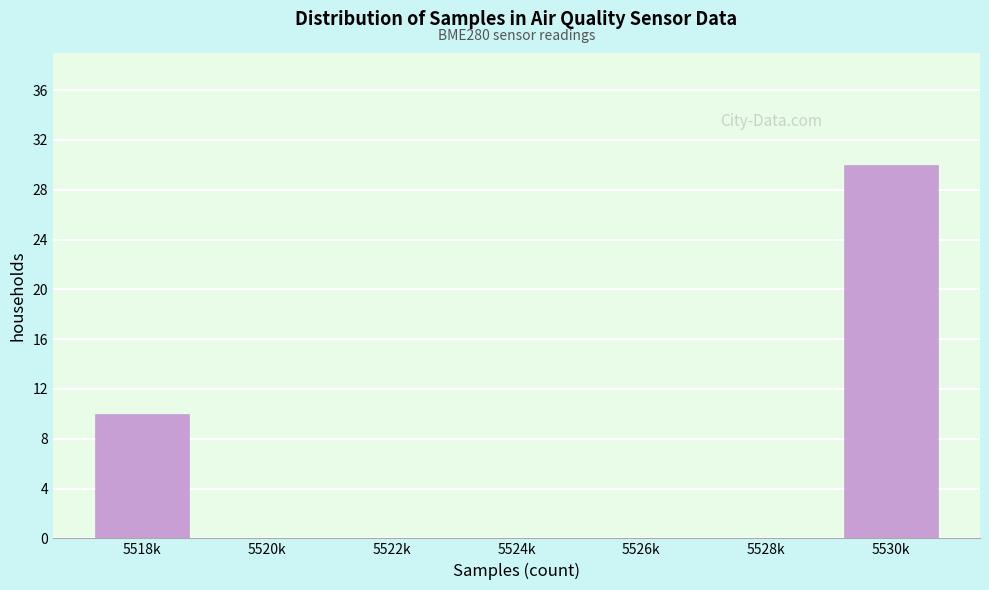

Reading right to left, extract all data points from this chart.

5530k=30	5528k=0	5526k=0	5524k=0	5522k=0	5520k=0	5518k=10